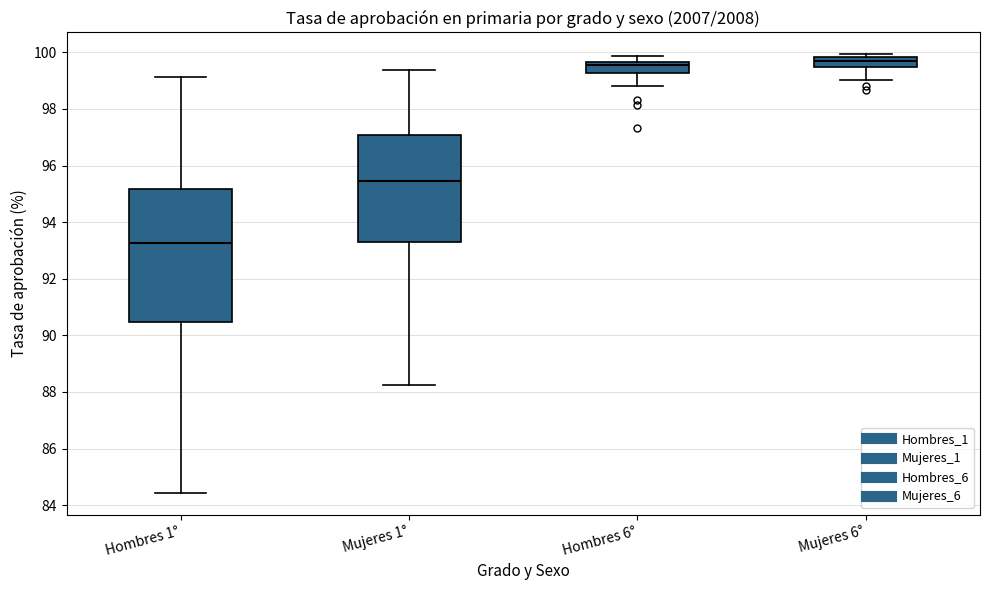

Reading left to right, read every box against the y-axis: the position of its median line, the range the box covers, and the ends of its whiskers. The values are not printed on the chart, so give them approximately, as read against the axis.

Hombres 1°: median 93.2, box 90.4 to 95.2, whiskers 84.4 to 99.2
Mujeres 1°: median 95.4, box 93.2 to 97.0, whiskers 88.2 to 99.4
Hombres 6°: median 99.6 (just below the box's upper edge), box 99.2 to 99.6, whiskers 98.8 to 99.8
Mujeres 6°: median 99.8 (inside the box), box 99.4 to 99.8, whiskers 99.0 to 100.0